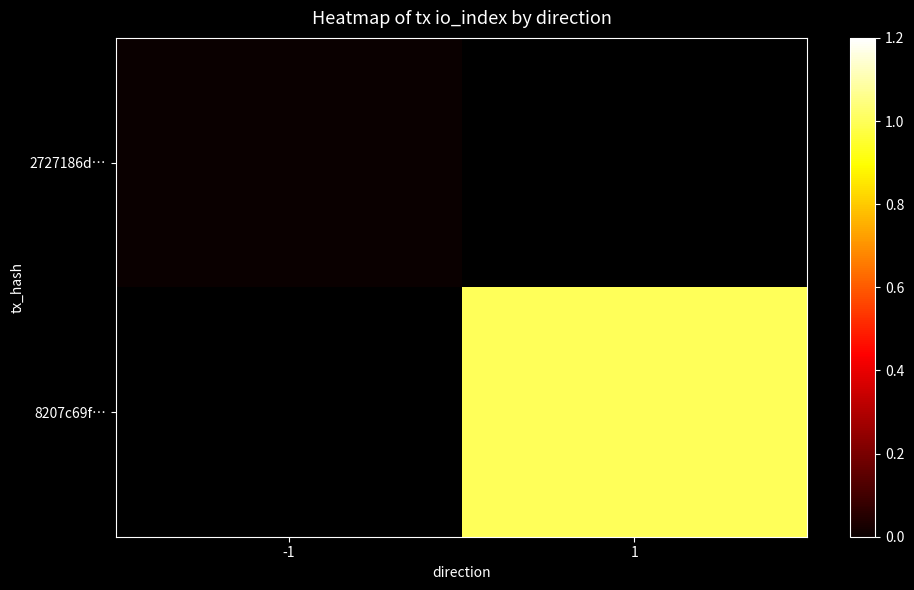

What is the approximate value of 8207c69f… at 1?

1.0